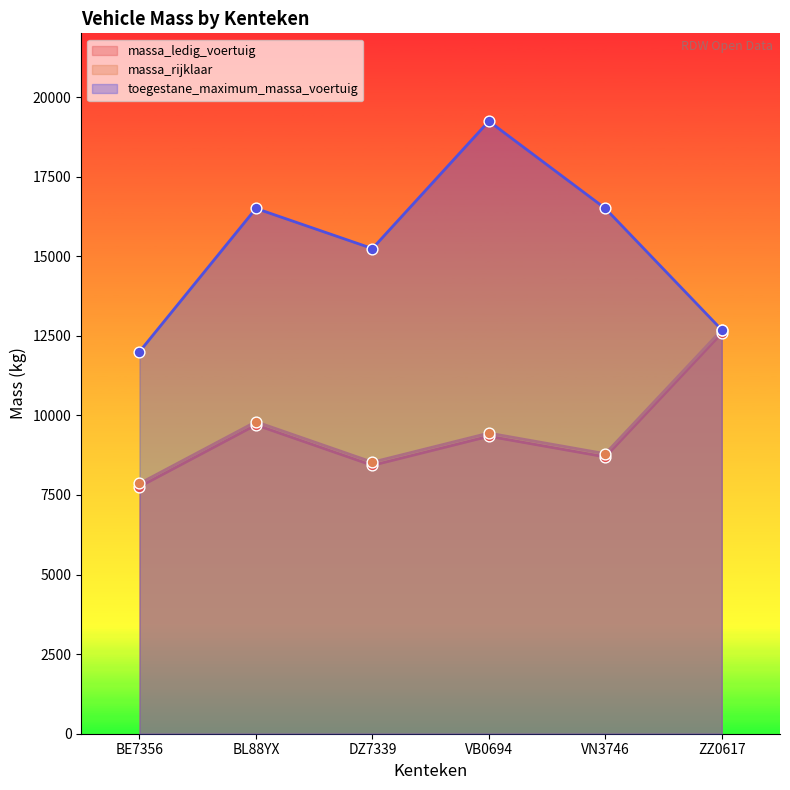

At which category is the sum across all series the highest?

VB0694